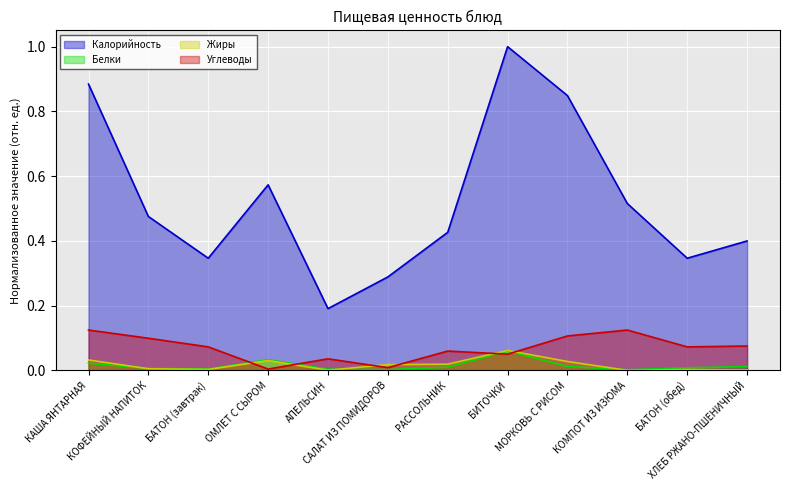

Between which two adjacent categories do Углеводы and Белки first intersect?

БАТОН (завтрак) and ОМЛЕТ С СЫРОМ